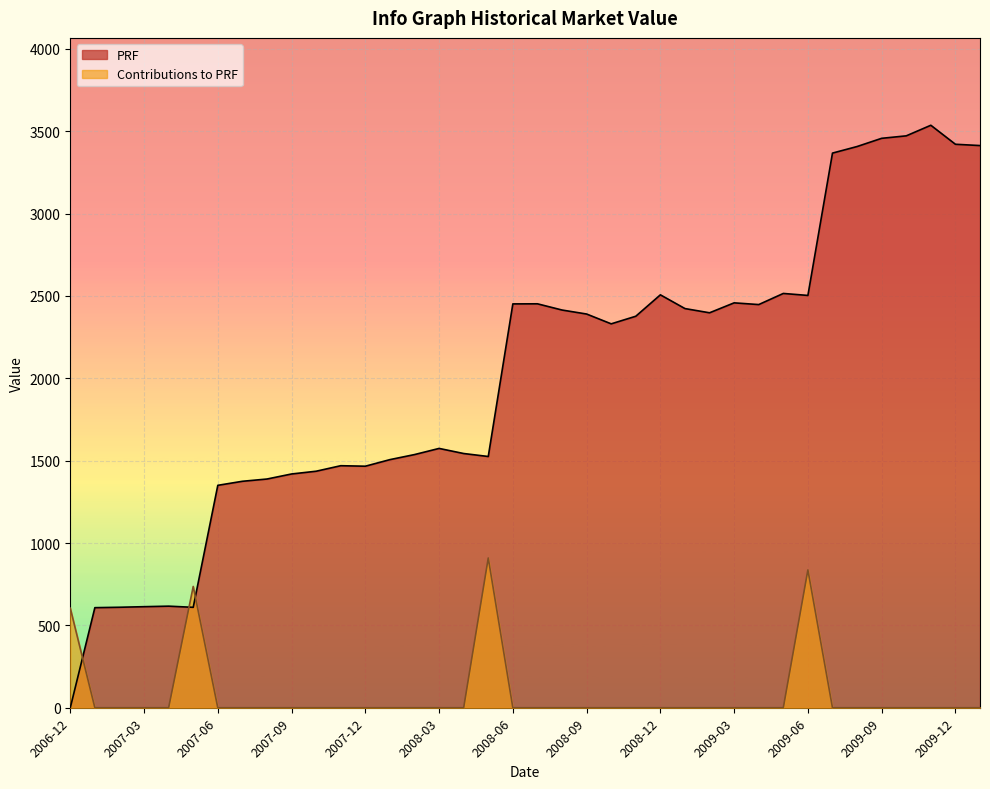

Reading left to right, transcribe all the data shown in this chart.

PRF: 0.1	607.5	610.0	613.5	616.7	609.6	1350.3	1374.8	1388.5	1419.2	1435.9	1469.3	1466.3	1506.3	1537.0	1574.3	1543.4	1525.3	2451.7	2452.3	2414.5	2390.2	2330.7	2376.8	2506.8	2423.4	2397.7	2458.1	2447.6	2515.2	2503.1	3367.2	3407.1	3457.0	3471.9	3536.2	3420.8	3413.0
Contributions to PRF: 604.5	0.0	0.0	0.0	0.0	736.4	0.0	0.0	0.0	0.0	0.0	0.0	0.0	0.0	0.0	0.0	0.0	909.1	0.0	0.0	0.0	0.0	0.0	0.0	0.0	0.0	0.0	0.0	0.0	0.0	836.7	0.0	0.0	0.0	0.0	0.0	0.0	0.0